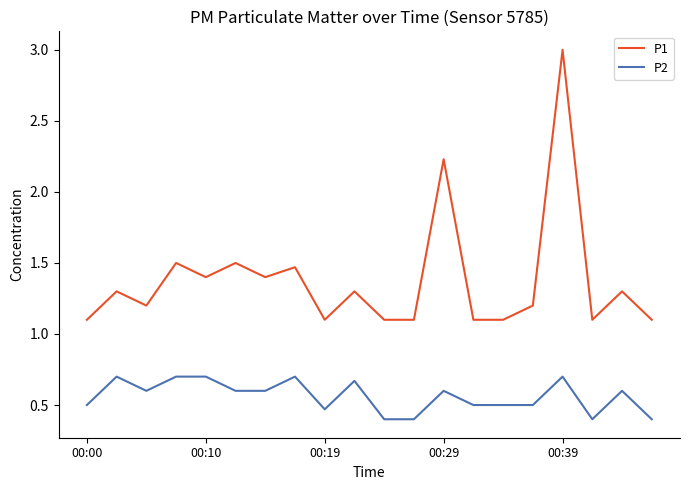

List the series in order of their peak value, highest first.

P1, P2